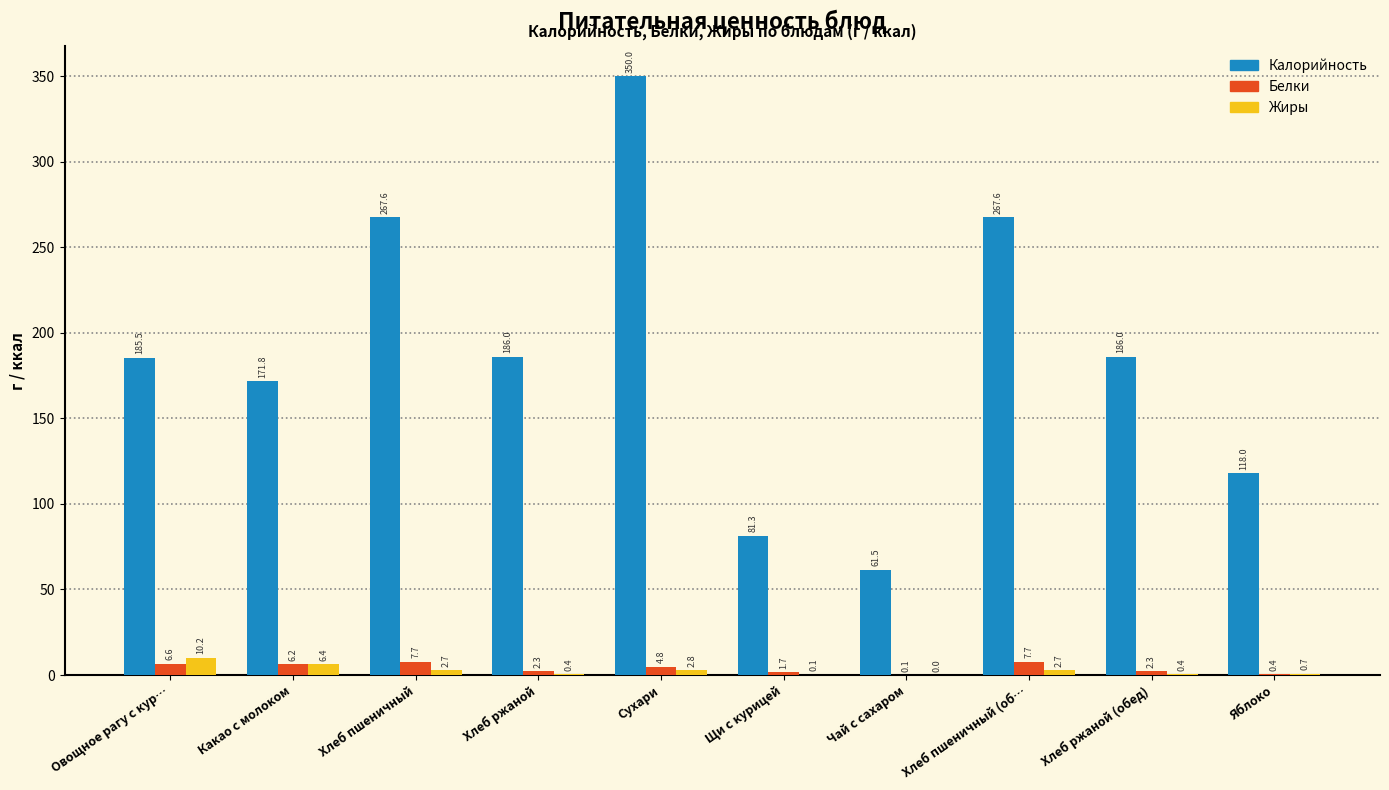

What are all the series names shown in the legend?

Калорийность, Белки, Жиры